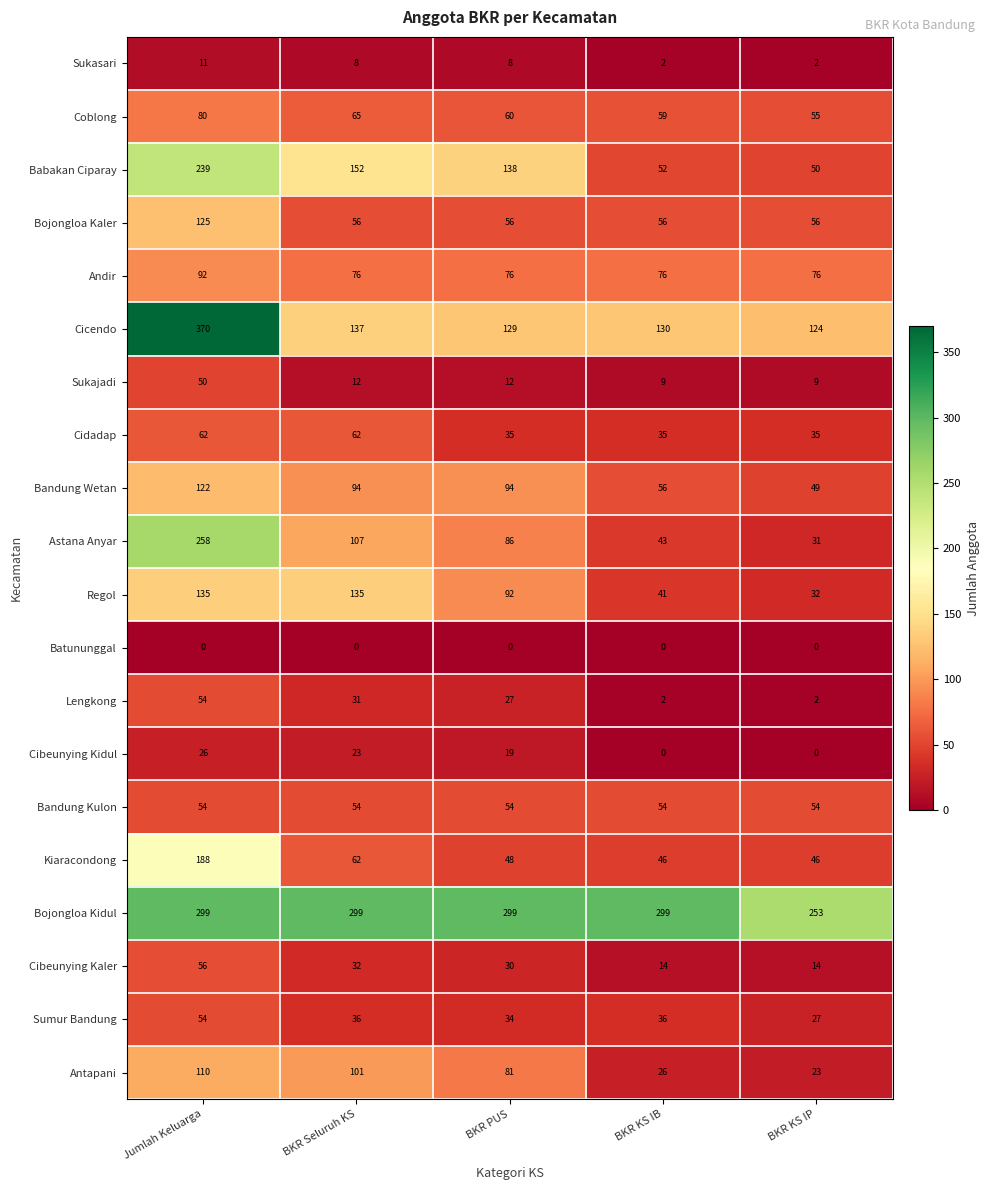

What is the highest value of the Sukasari series?

11